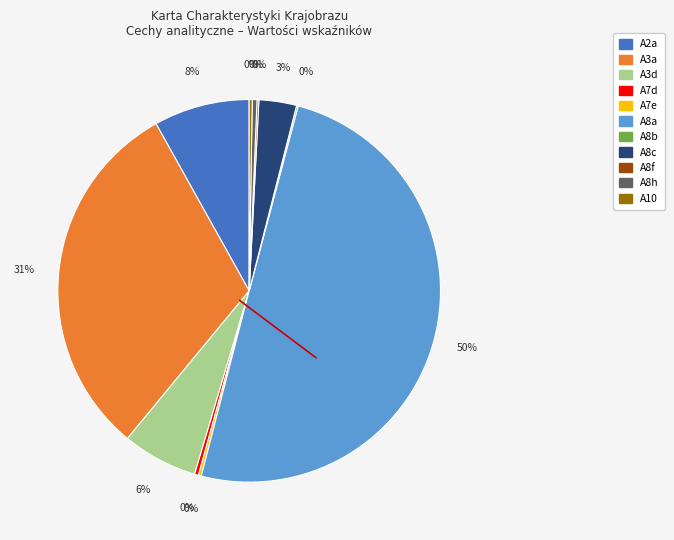

Which slice is the largest?

A8a